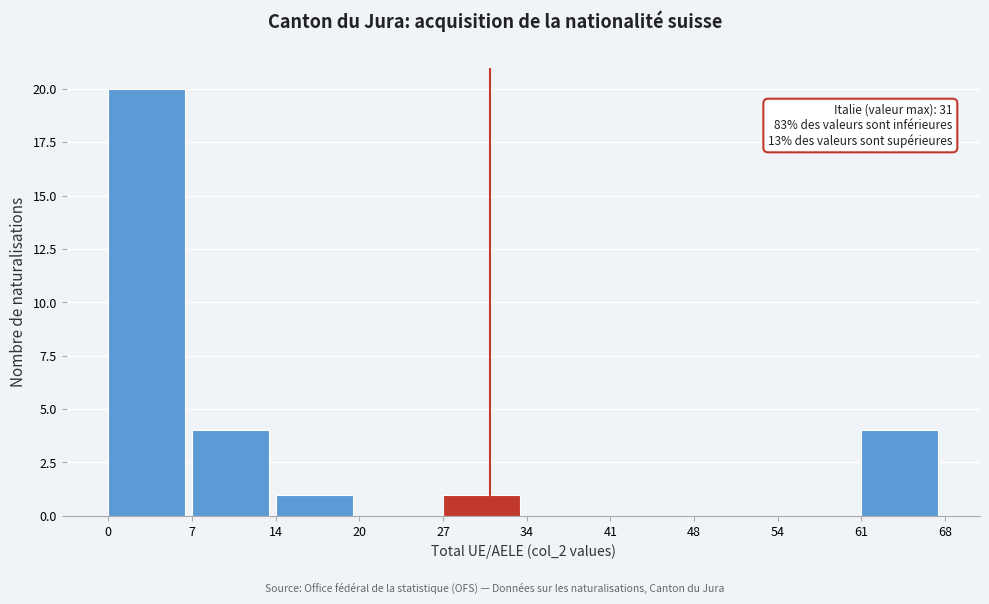

Over which range of the x-axis is the bar tallest?

0 to 7